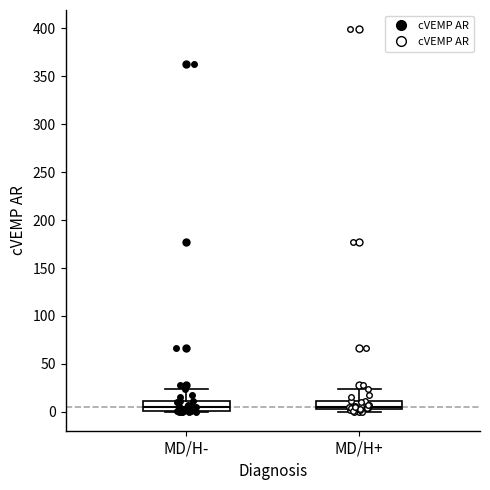

Where does the median line of the box for MD/H- sit on the y-axis? The values are not printed on the chart, so give them approximately, as read against the axis.

5